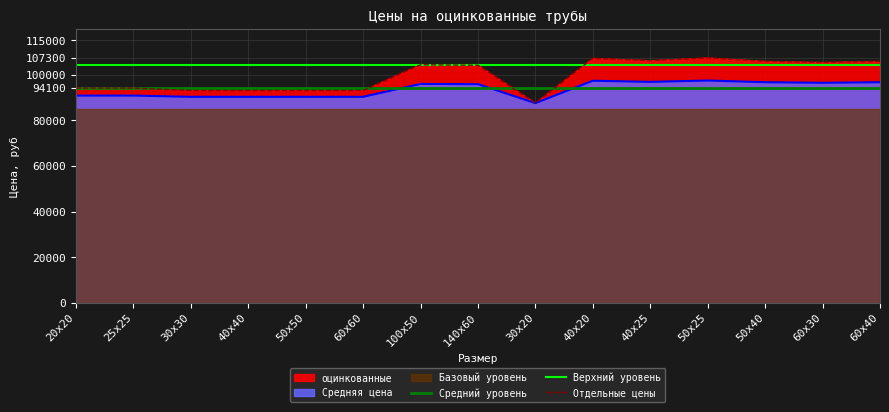

Rank the categories by Верхний уровень value from highest to lowest.

20x20, 25x25, 30x30, 40x40, 50x50, 60x60, 100x50, 140x60, 30x20, 40x20, 40x25, 50x25, 50x40, 60x30, 60x40